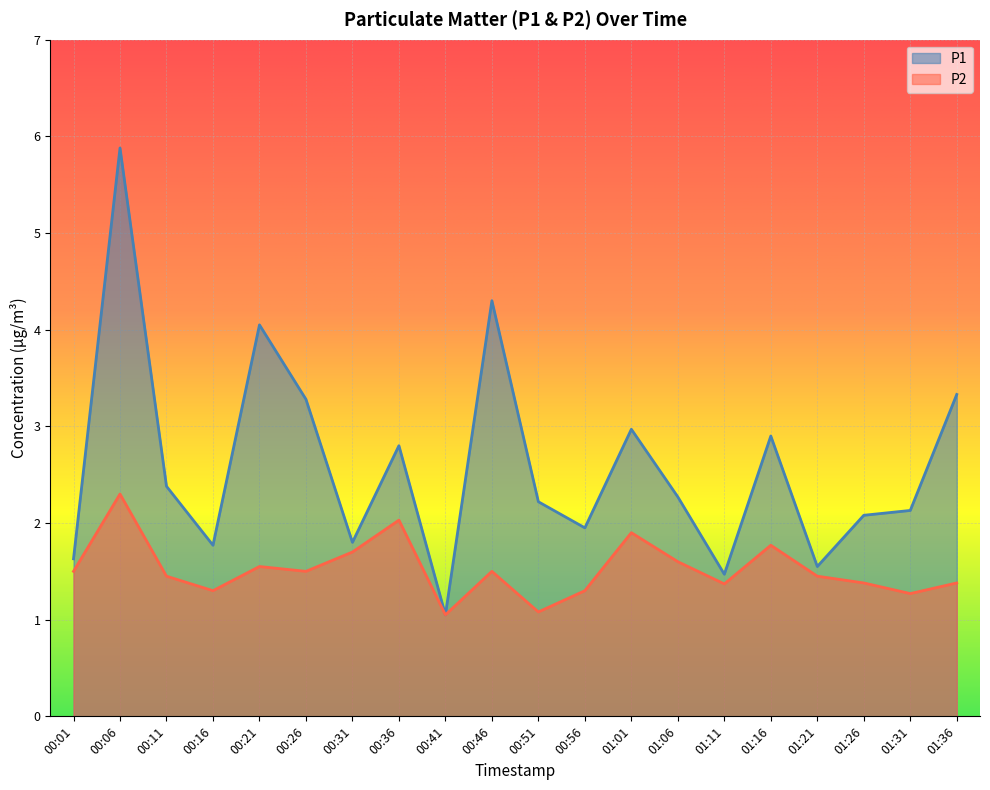

What is the average value of the P2 series?

1.5